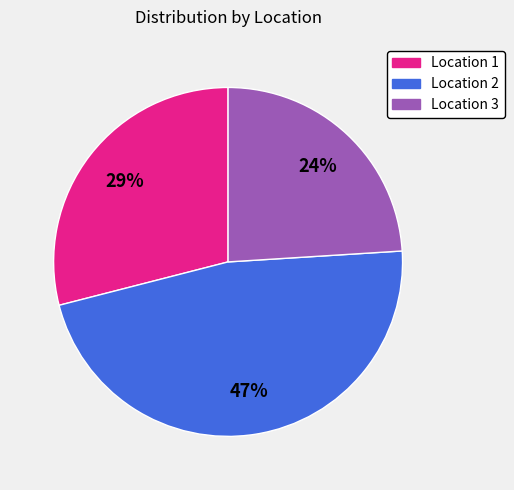

Which slice is the smallest?

Location 3